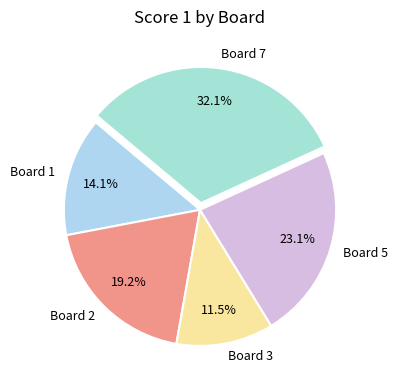

Which slice is the largest?

Board 7